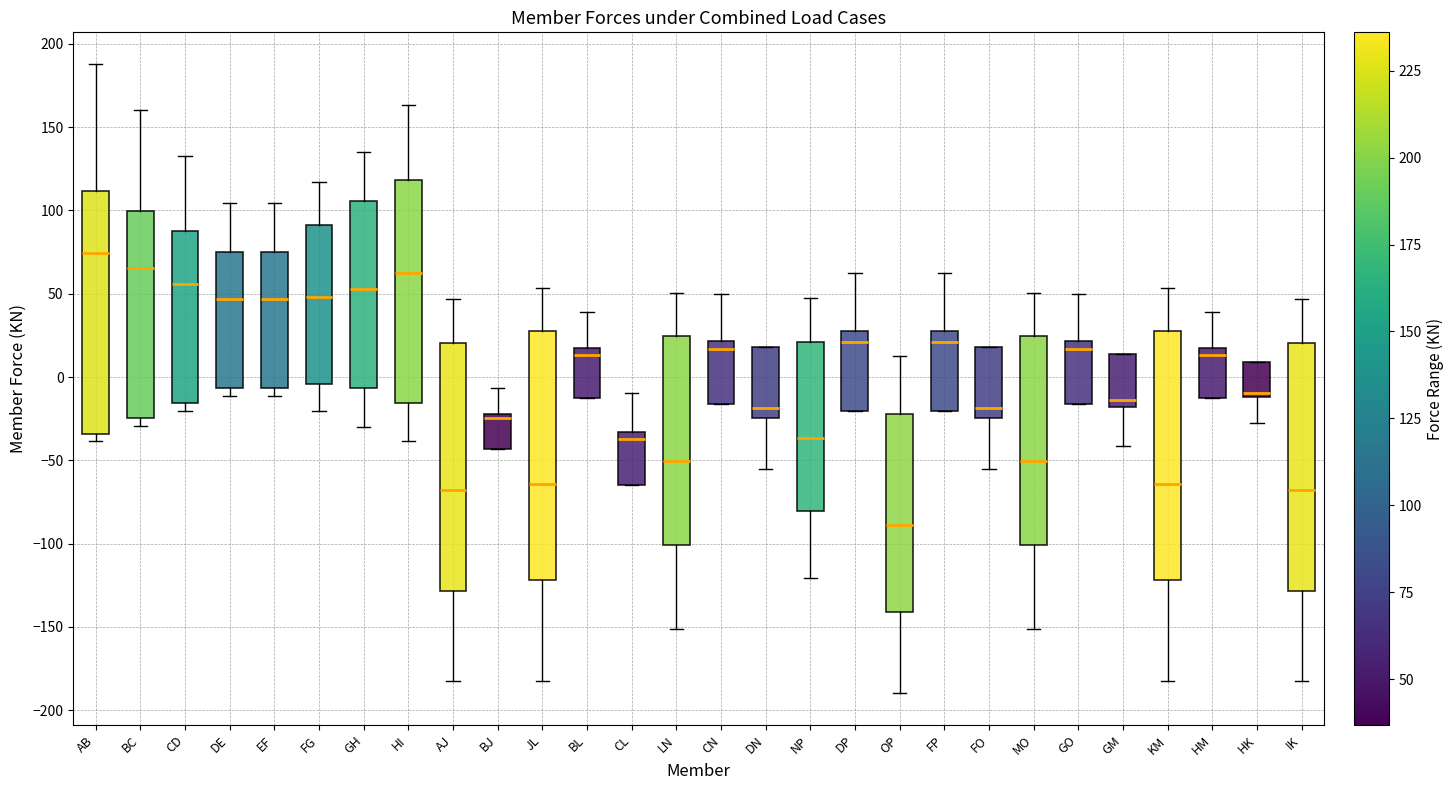

Which box's median line is the highest?

AB